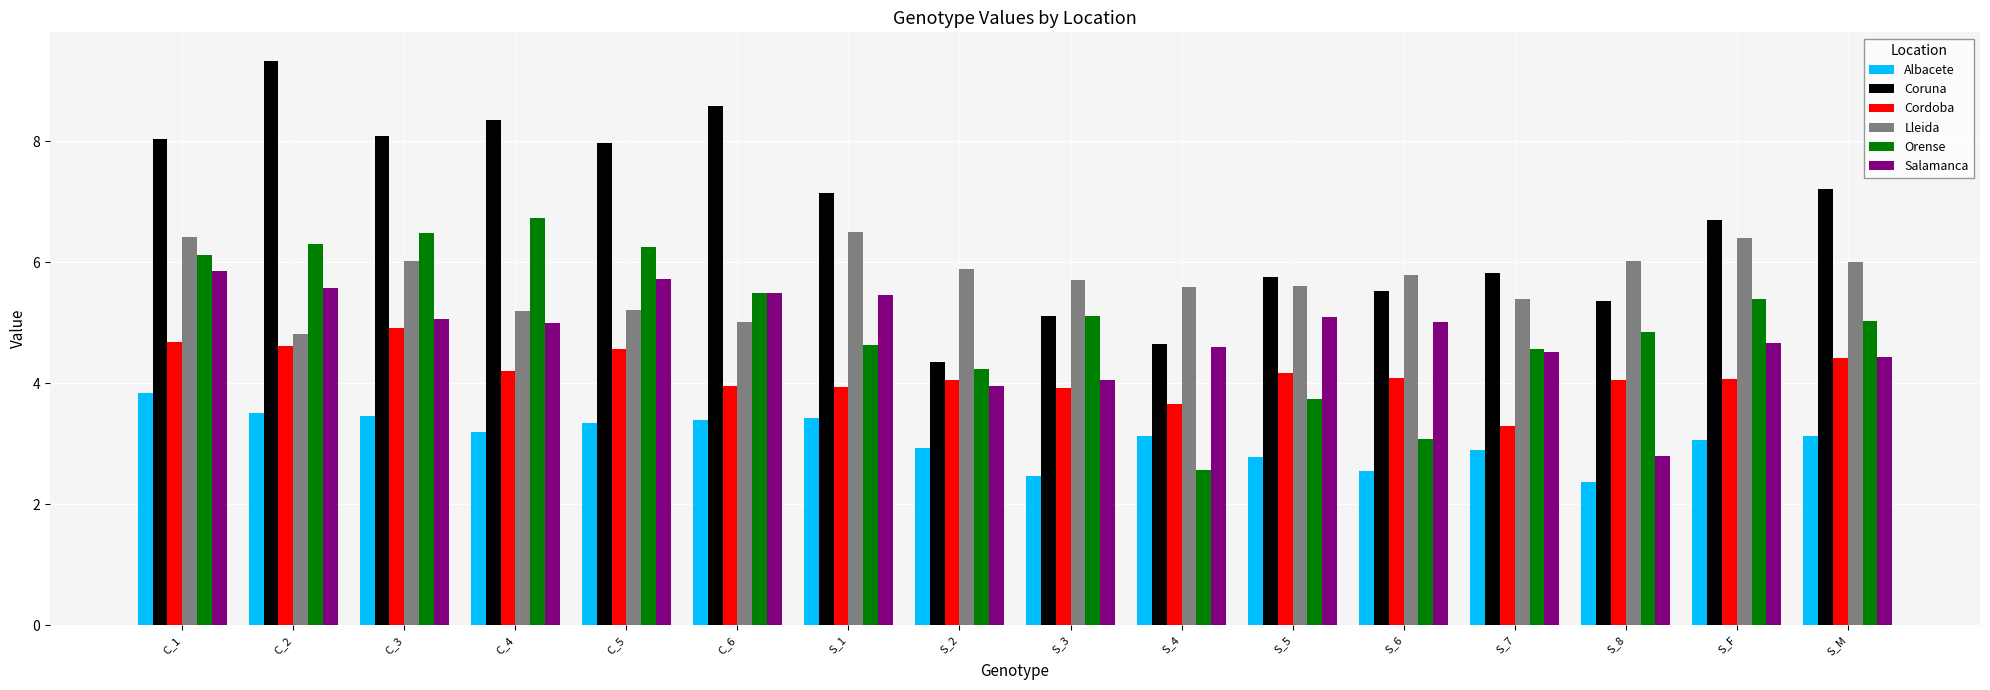

Are the bars grouped side by side (vs. stacked)?

Yes